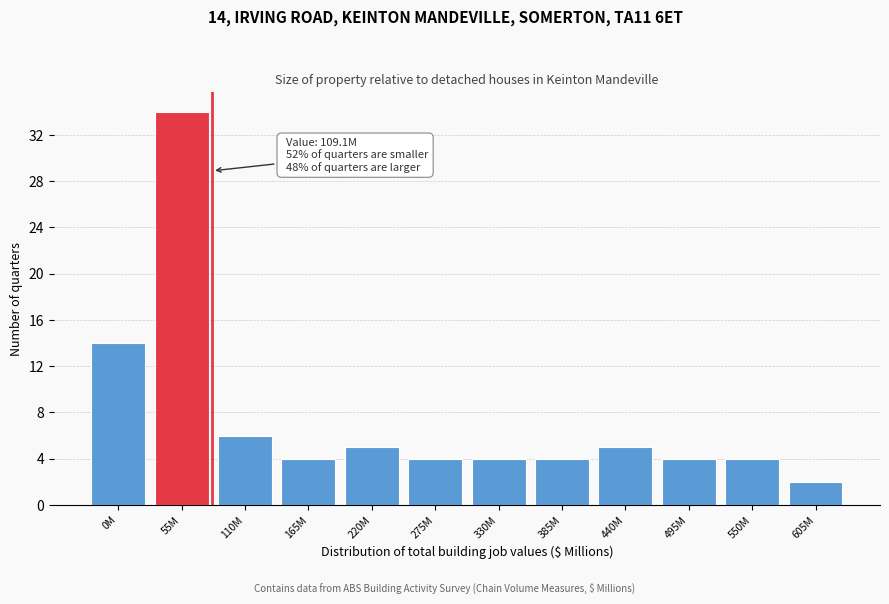

Reading right to left, extract all data points from this chart.

2	4	4	5	4	4	4	5	4	6	34	14